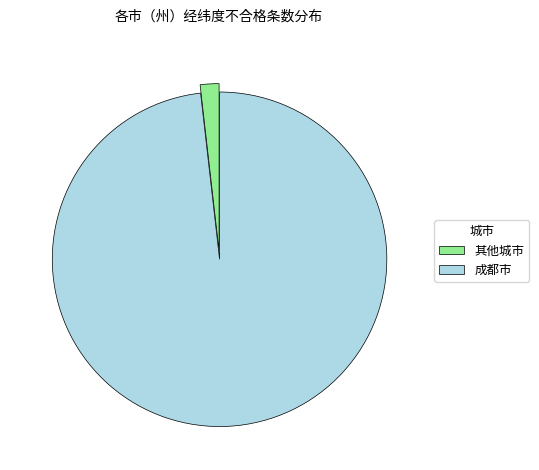

How many slices are in this pie chart?

2